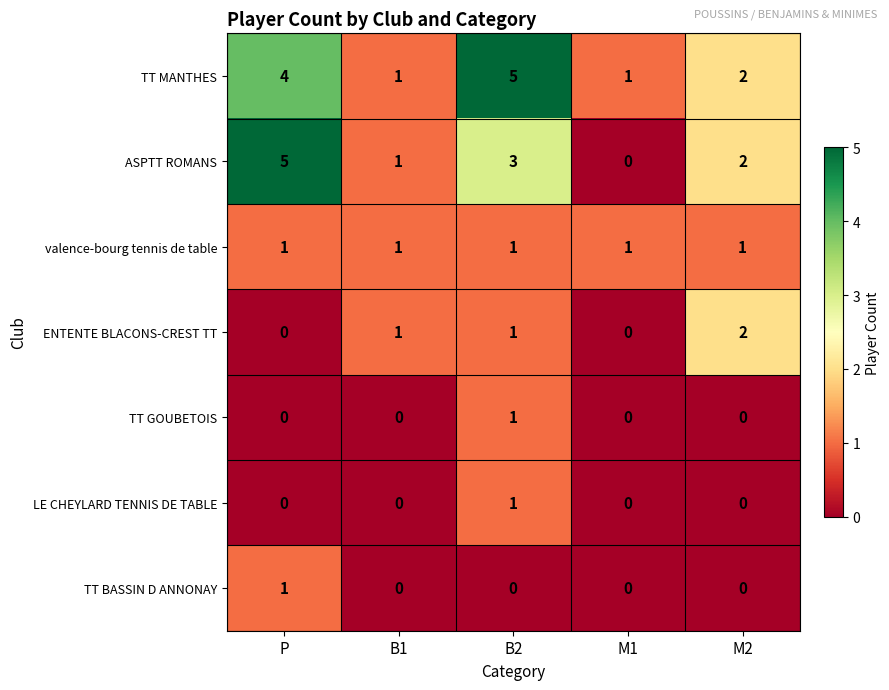

The TT MANTHES series shows 1 at M1. True or false?

True